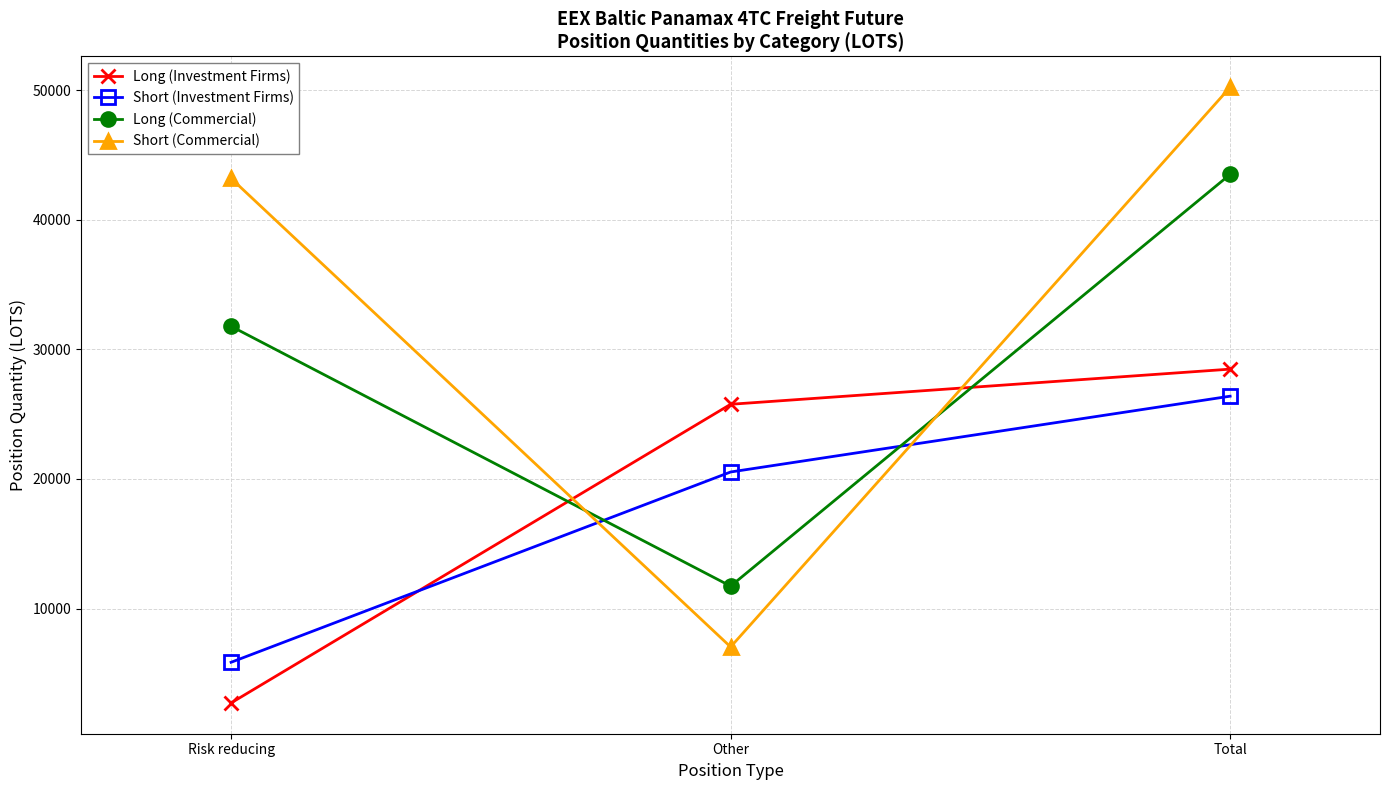

Between Other and Total, which series saw the biggest shift?

Short (Commercial)